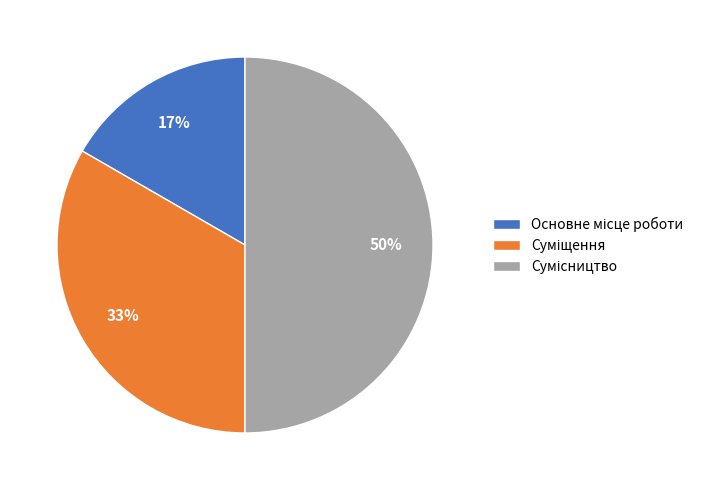

To the nearest percent, what is the average slice percentage?

33%